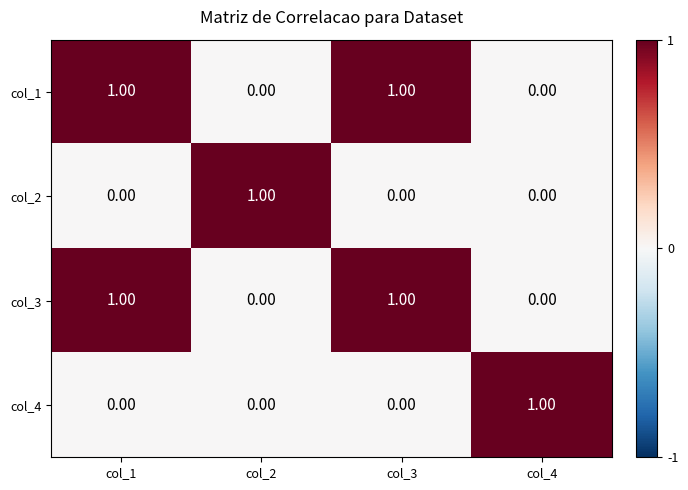

Is the value of col_2 at col_3 greater than the value of col_1 at col_3?

No